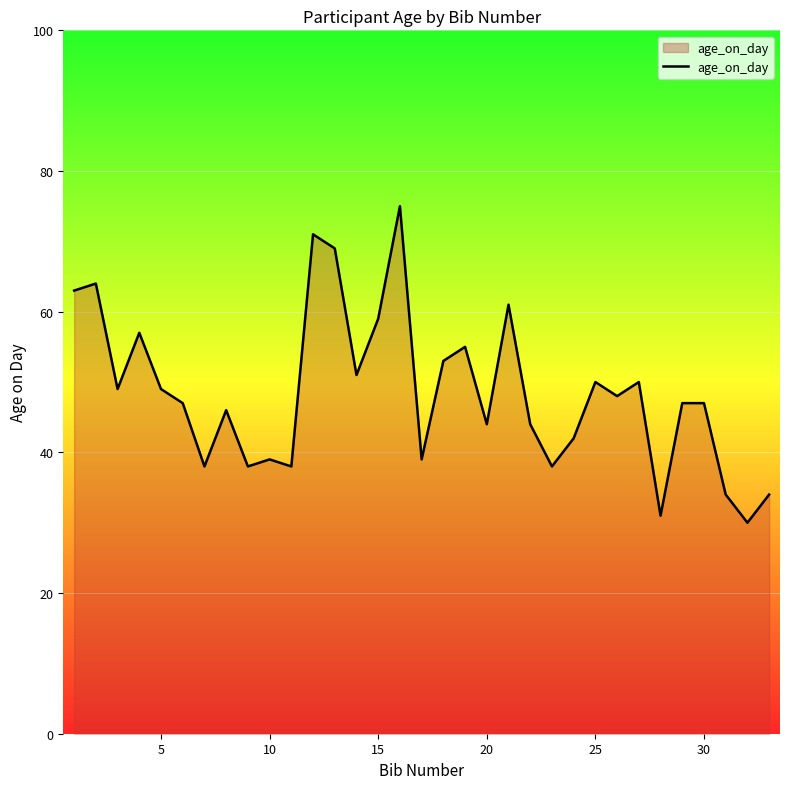

What is the smallest value displayed?

30